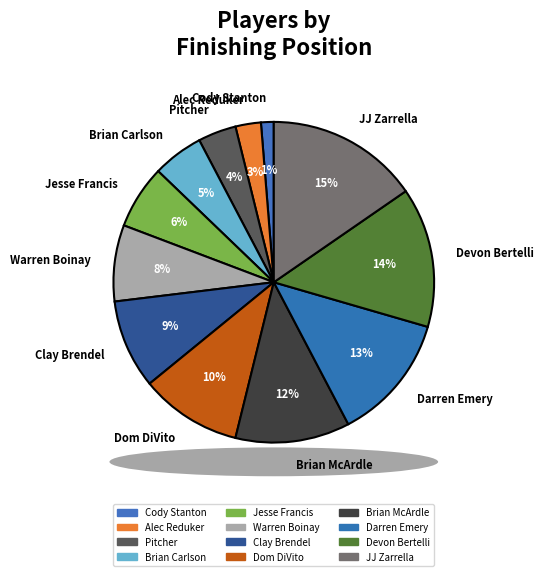

Do Brian Carlson and Pitcher together represent more than half of the pie?

No